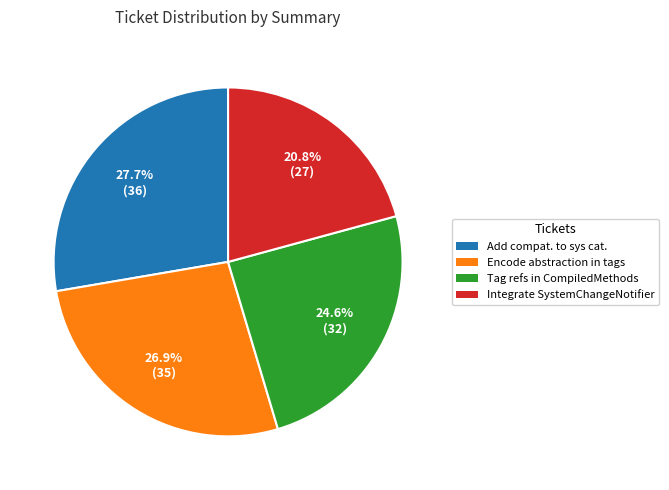

Is there any slice that represents more than half of the pie?

No